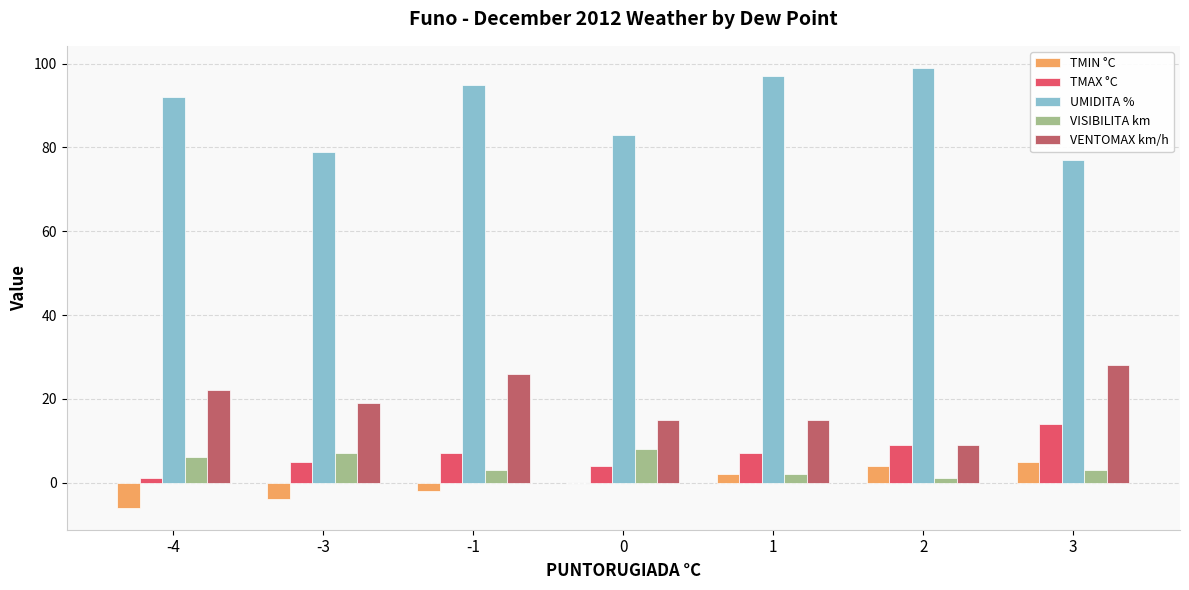

Count the number of categories in the chart.

7